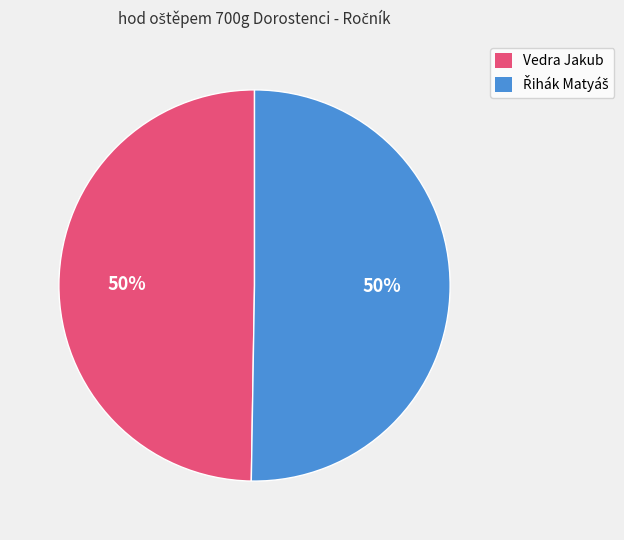

To the nearest percent, what is the average slice percentage?

50%